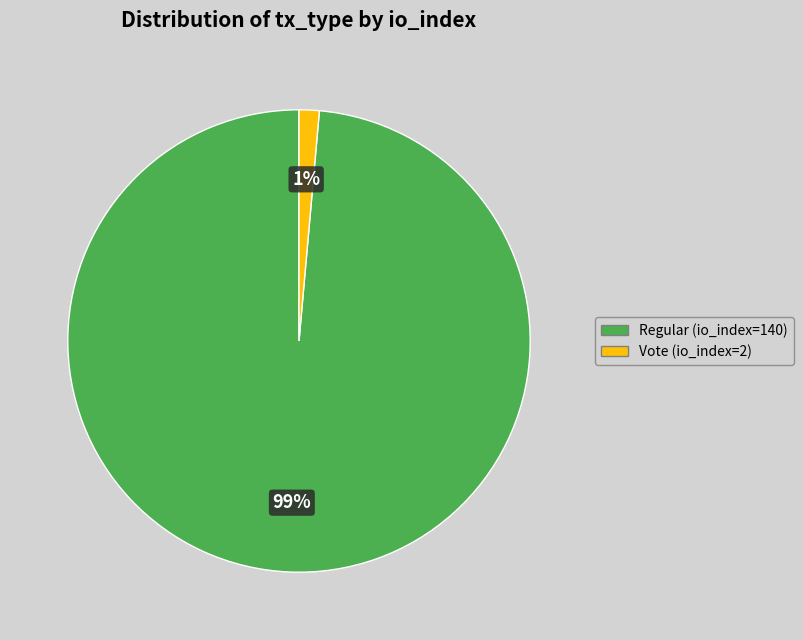

Which category accounts for the majority?

Regular (io_index=140)